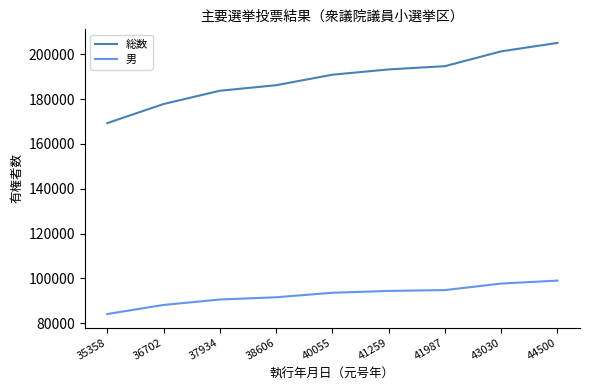

What is the approximate value of 総数 at 36702?

177768